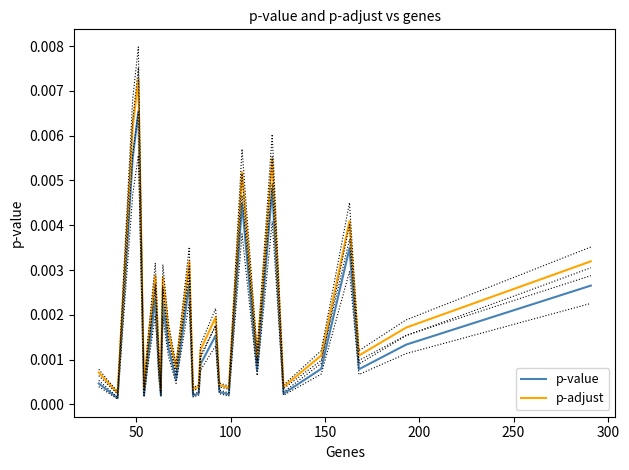

Which series has the widest spread of values?

p-adjust